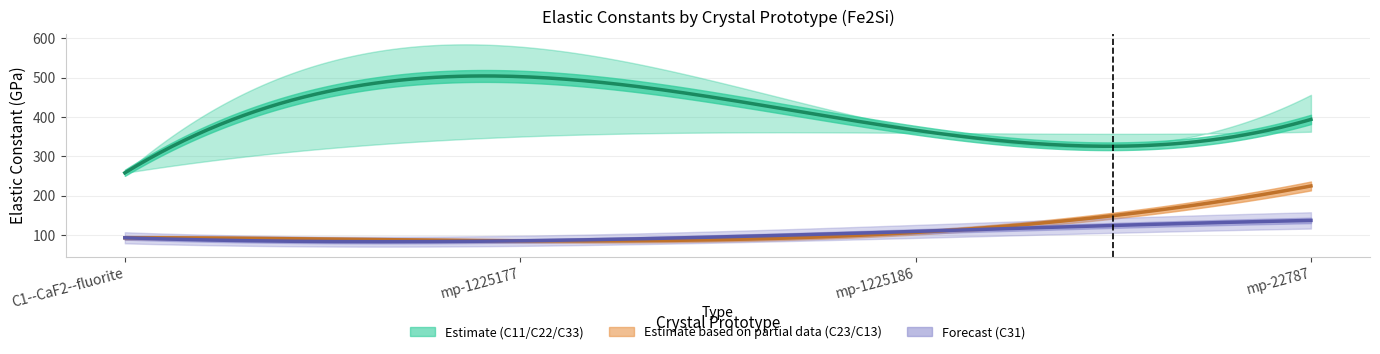

Is this an area chart (filled region under the line)?

No